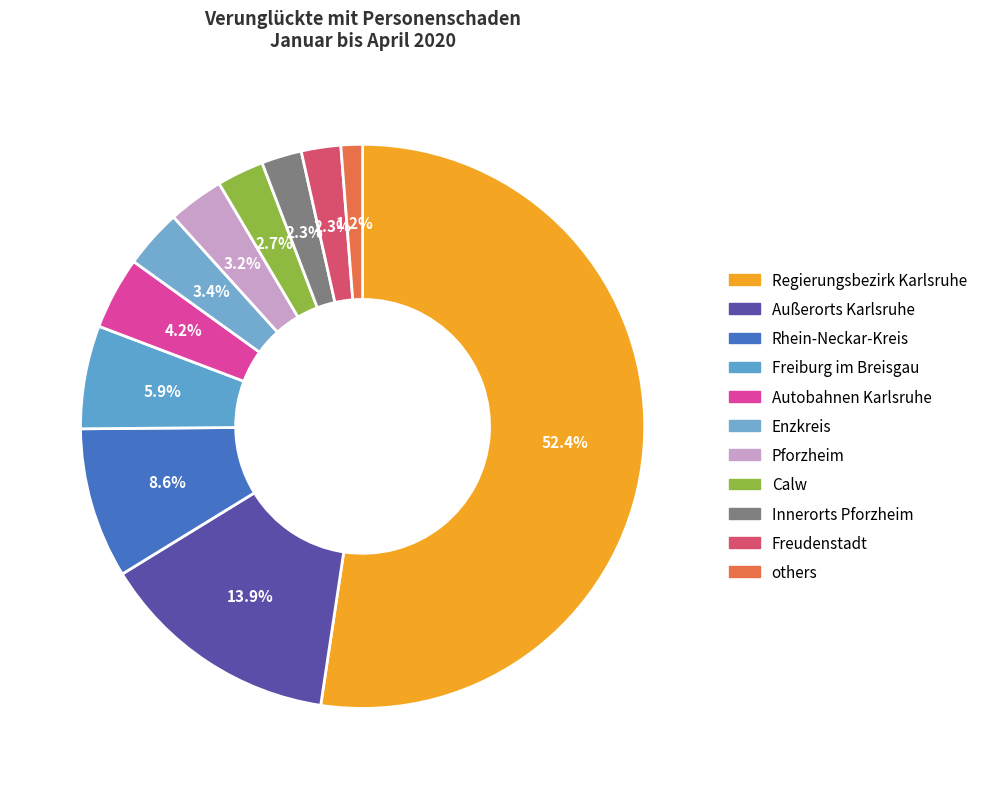

Count the number of slices in the pie.

11